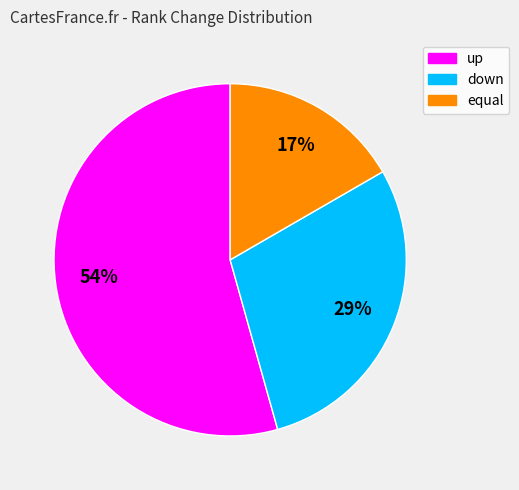

Which has a higher value, up or down?

up